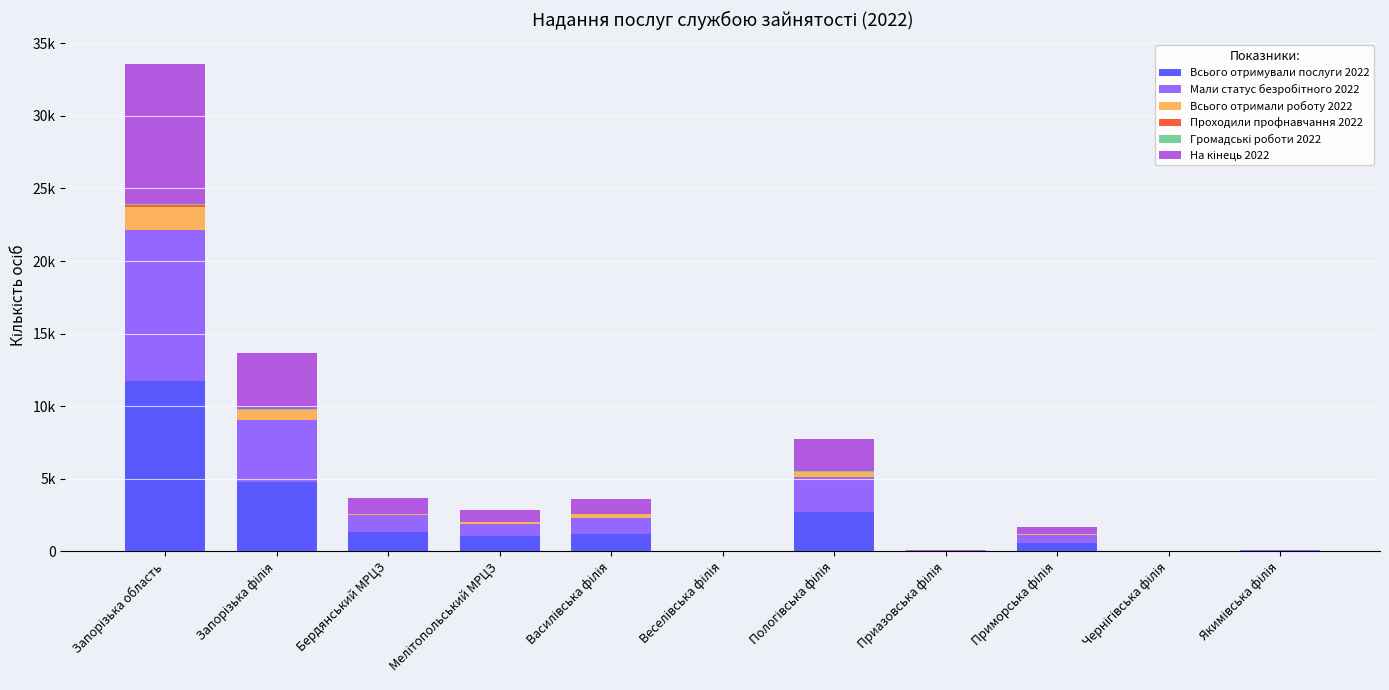

True or false: Всього отримували послуги 2022 has a value of 16 at Веселівська філія.

True